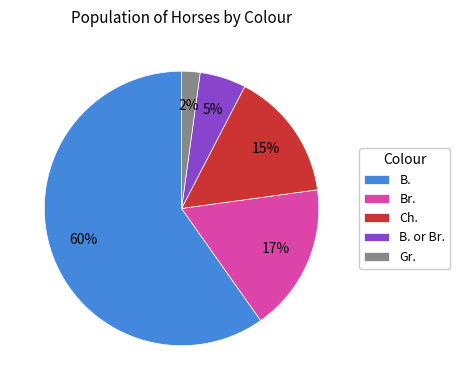

What is the ratio of the value at Br. to the value at B.?

0.3